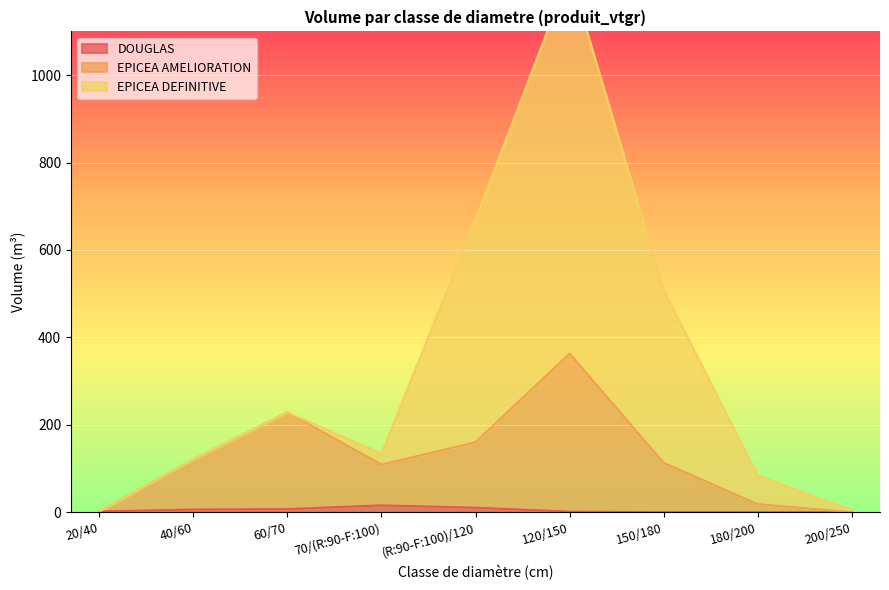

At which category does the chart reach its peak across all series?

120/150